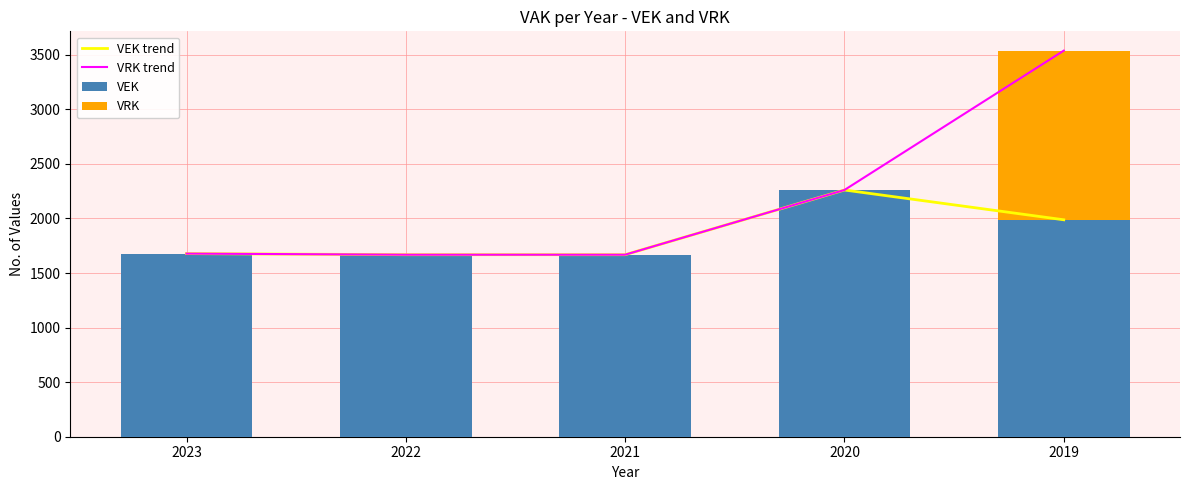

Does the chart contain any negative values?

No